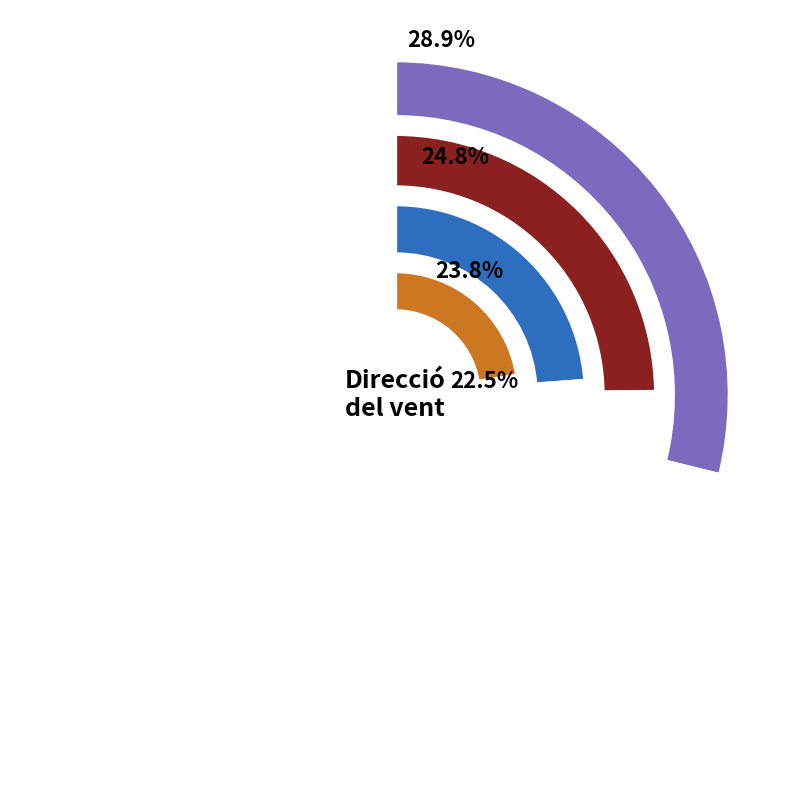

True or false: Calma accounts for 1% of the total.

False